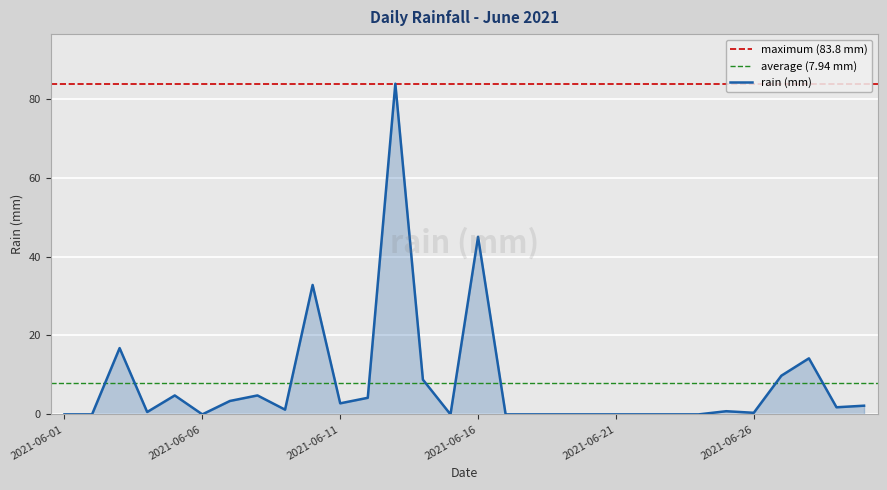

List the labels in order of value, smallest first.

2021-06-01, 2021-06-02, 2021-06-06, 2021-06-15, 2021-06-17, 2021-06-18, 2021-06-19, 2021-06-20, 2021-06-21, 2021-06-22, 2021-06-23, 2021-06-24, 2021-06-26, 2021-06-04, 2021-06-25, 2021-06-09, 2021-06-29, 2021-06-30, 2021-06-11, 2021-06-07, 2021-06-12, 2021-06-05, 2021-06-08, 2021-06-14, 2021-06-27, 2021-06-28, 2021-06-03, 2021-06-10, 2021-06-16, 2021-06-13